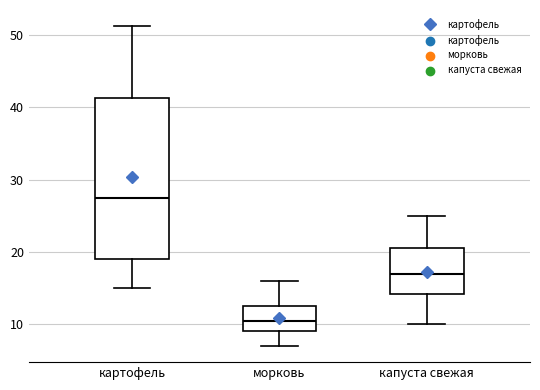

Reading left to right, transcribe this box plot: for each box, give where its median line is, the range the box spans, and where its two whiskers end, as read against the y-axis. The values are not printed on the chart, so give them approximately, as read against the axis.

картофель: median 28, box 19 to 41, whiskers 15 to 51
морковь: median 11, box 9 to 13, whiskers 7 to 16
капуста свежая: median 17, box 14 to 21, whiskers 10 to 25